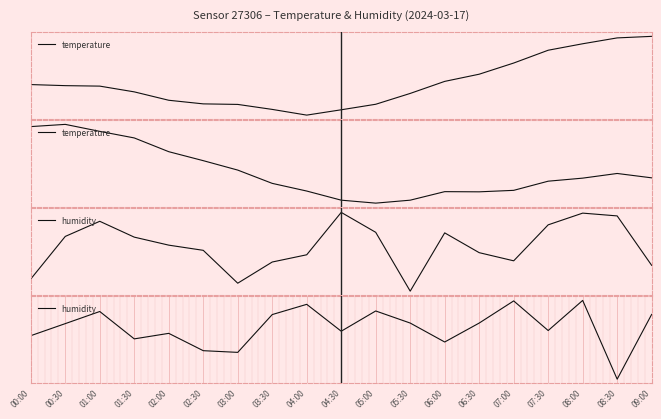

Reading left to right, what are all the values shown in this chart?

temperature: 0.4	0.5	0.4	0.3	0.2	0.1	0.0	-0.1	-0.2	-0.3	-0.3	-0.3	-0.2	-0.2	-0.2	-0.1	-0.1	-0.0	-0.1
humidity: -0.0	0.0	0.0	-0.0	-0.0	-0.0	-0.0	0.0	0.0	-0.0	0.0	0.0	-0.0	0.0	0.0	-0.0	0.0	-0.1	0.0